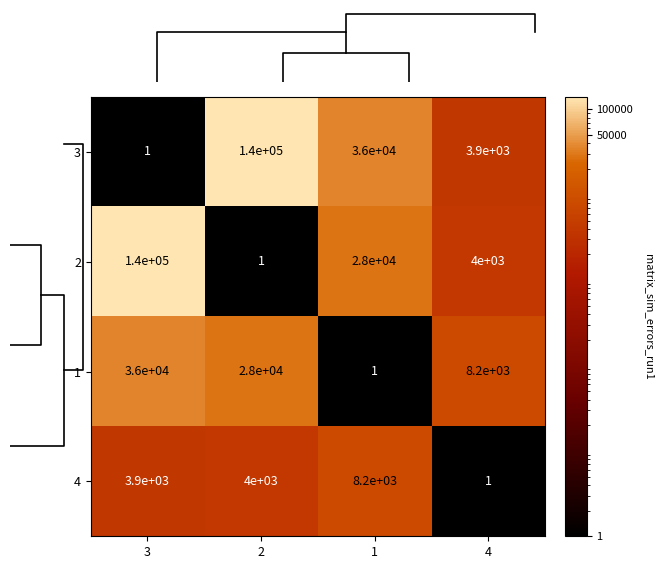

What is the spread (max minus min) of values at 1?

35999